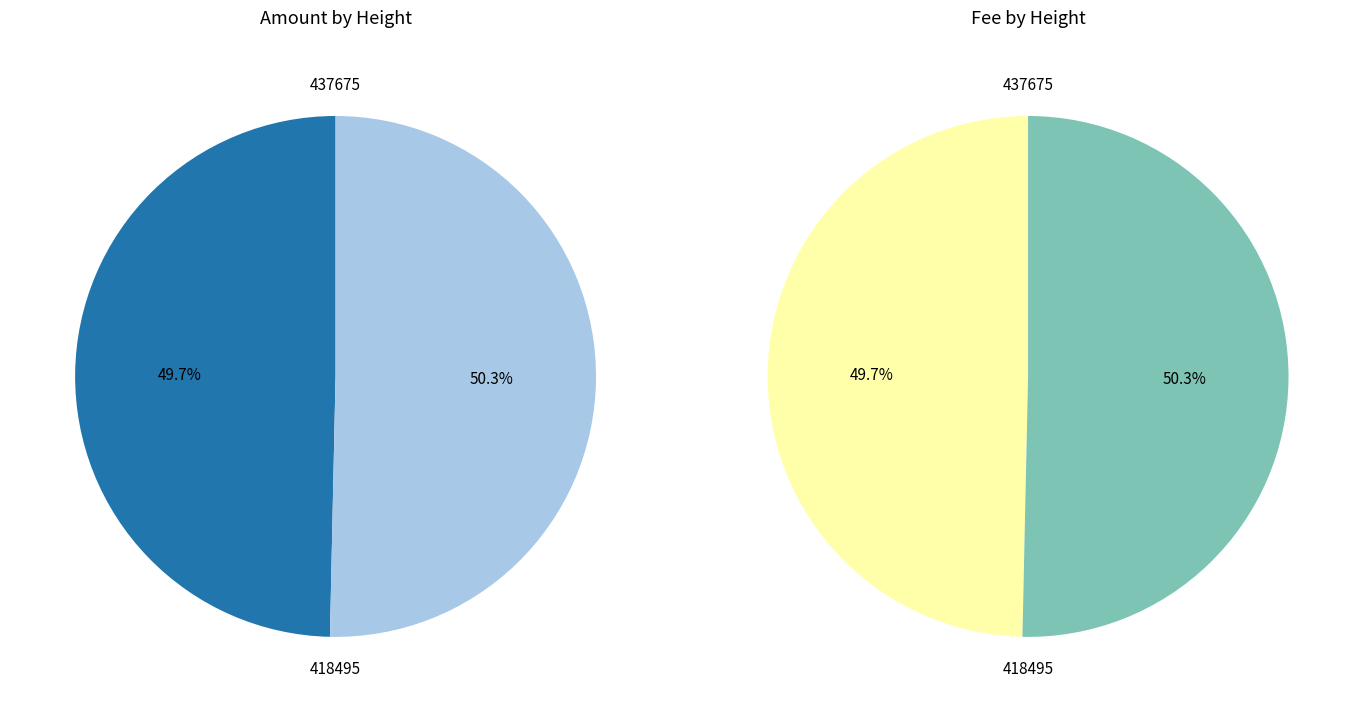

Rank the categories by value from highest to lowest.

418495, 437675